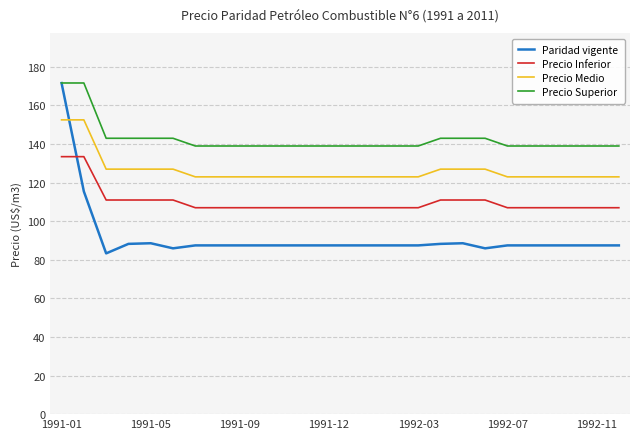

Does the chart have visible grid lines?

Yes